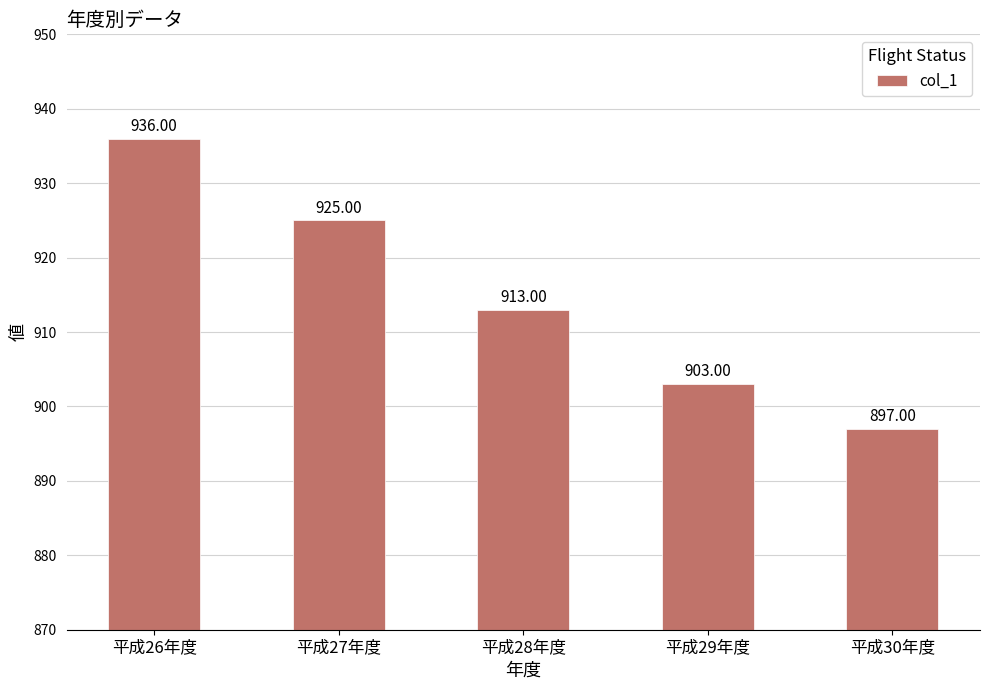

What is the difference between the second highest and second lowest values?

22